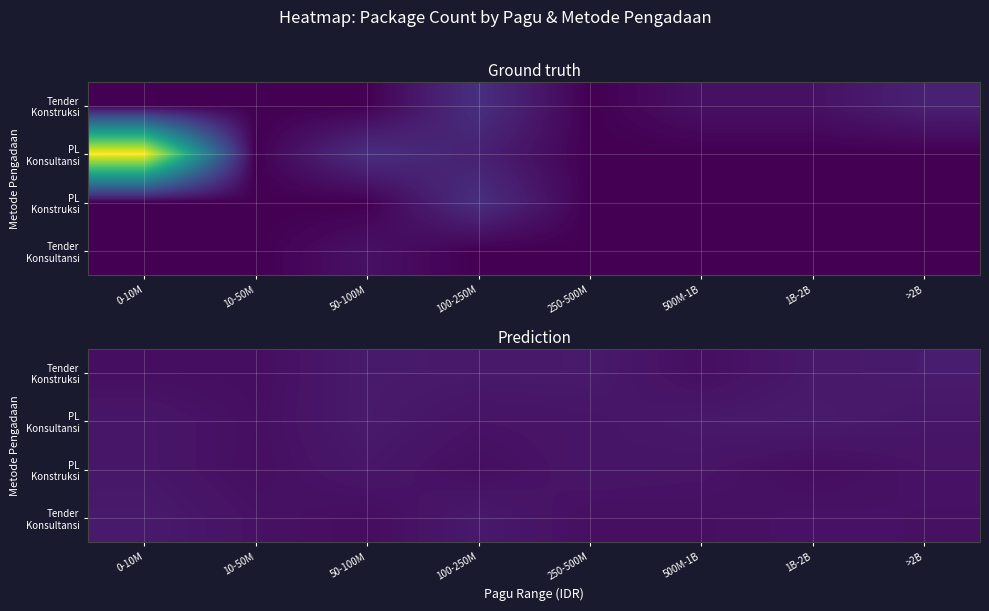

Which has a higher value, 1B-2B or 250-500M?

250-500M